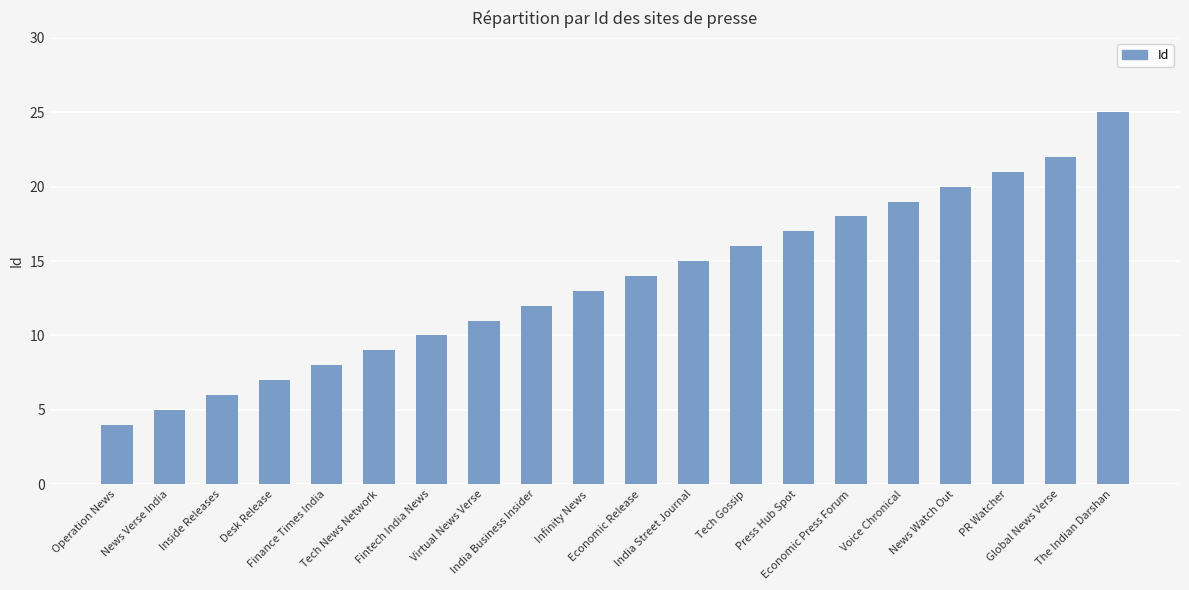

What is the smallest value displayed?

4